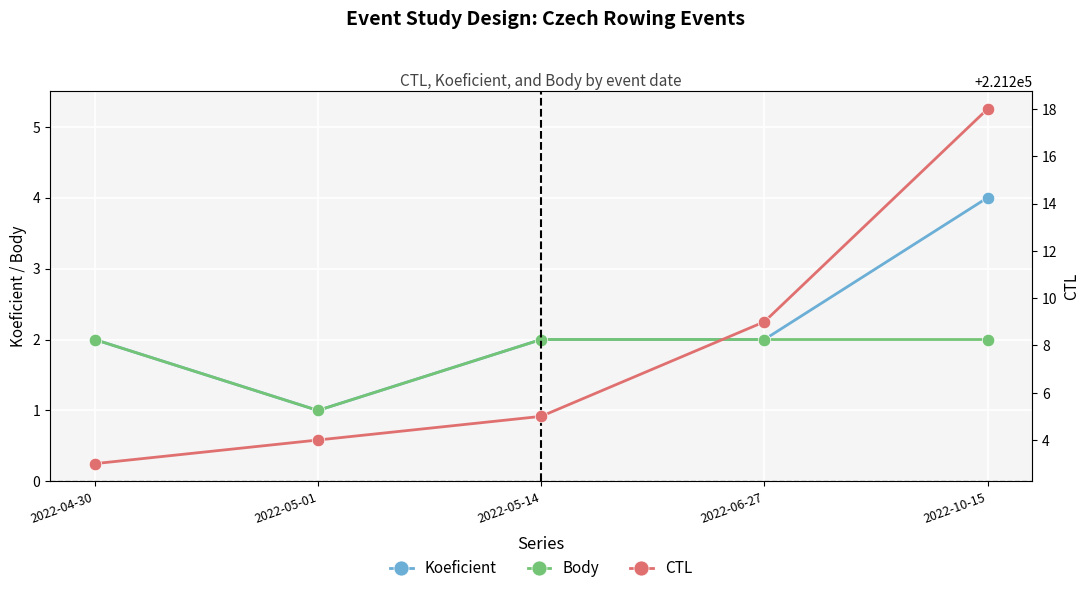

What is the total value across all series at 2022-04-30?

221207